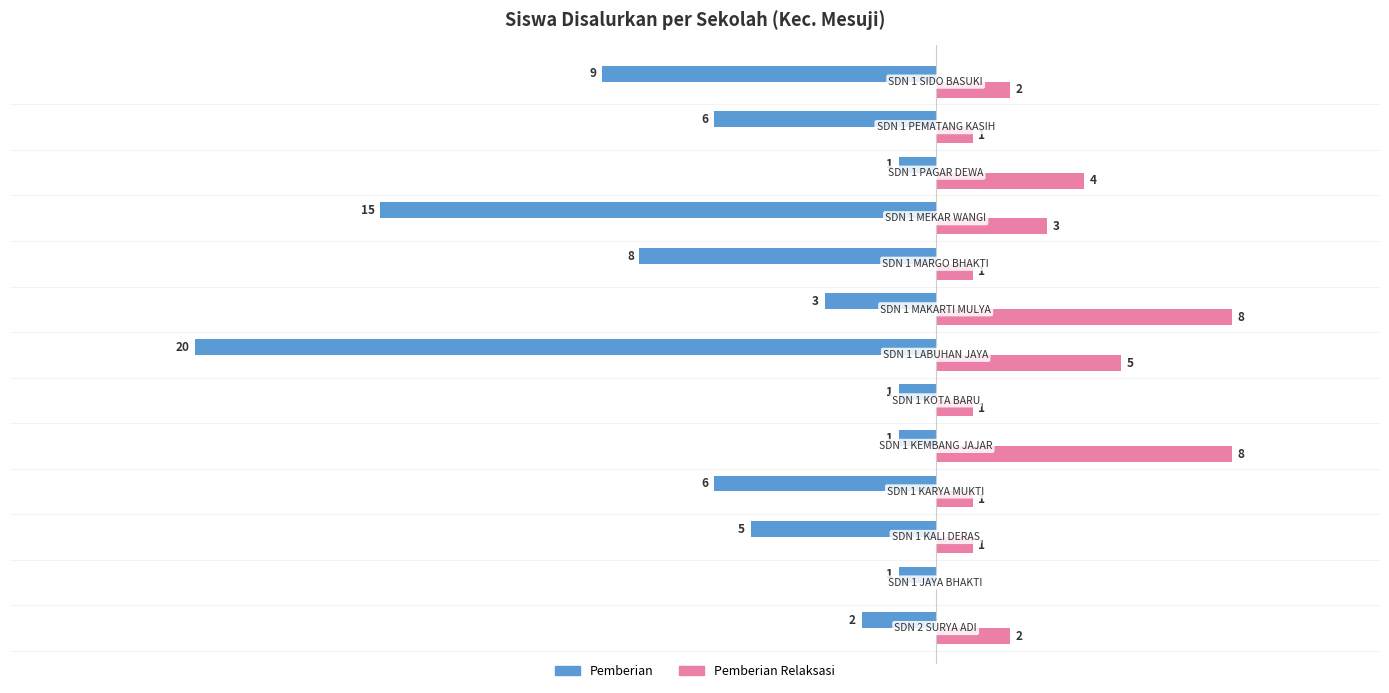

Which series has the largest total across all categories?

Pemberian Relaksasi